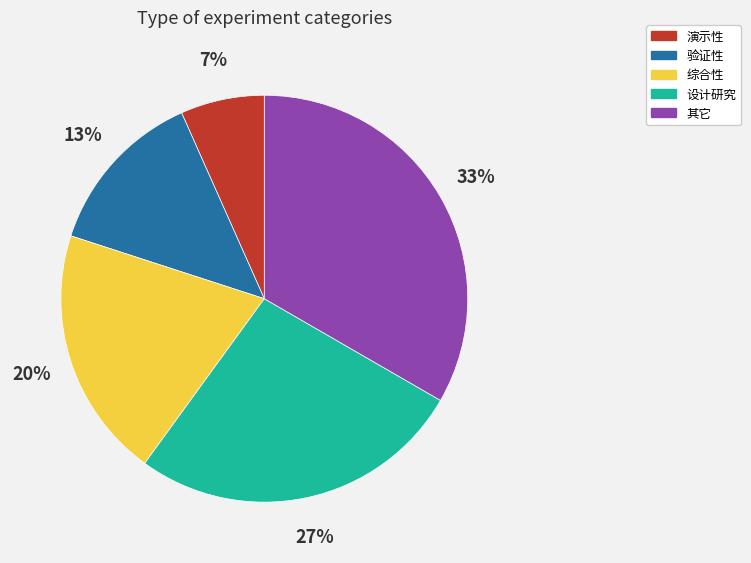

Does 设计研究 account for over 50% of the chart?

No